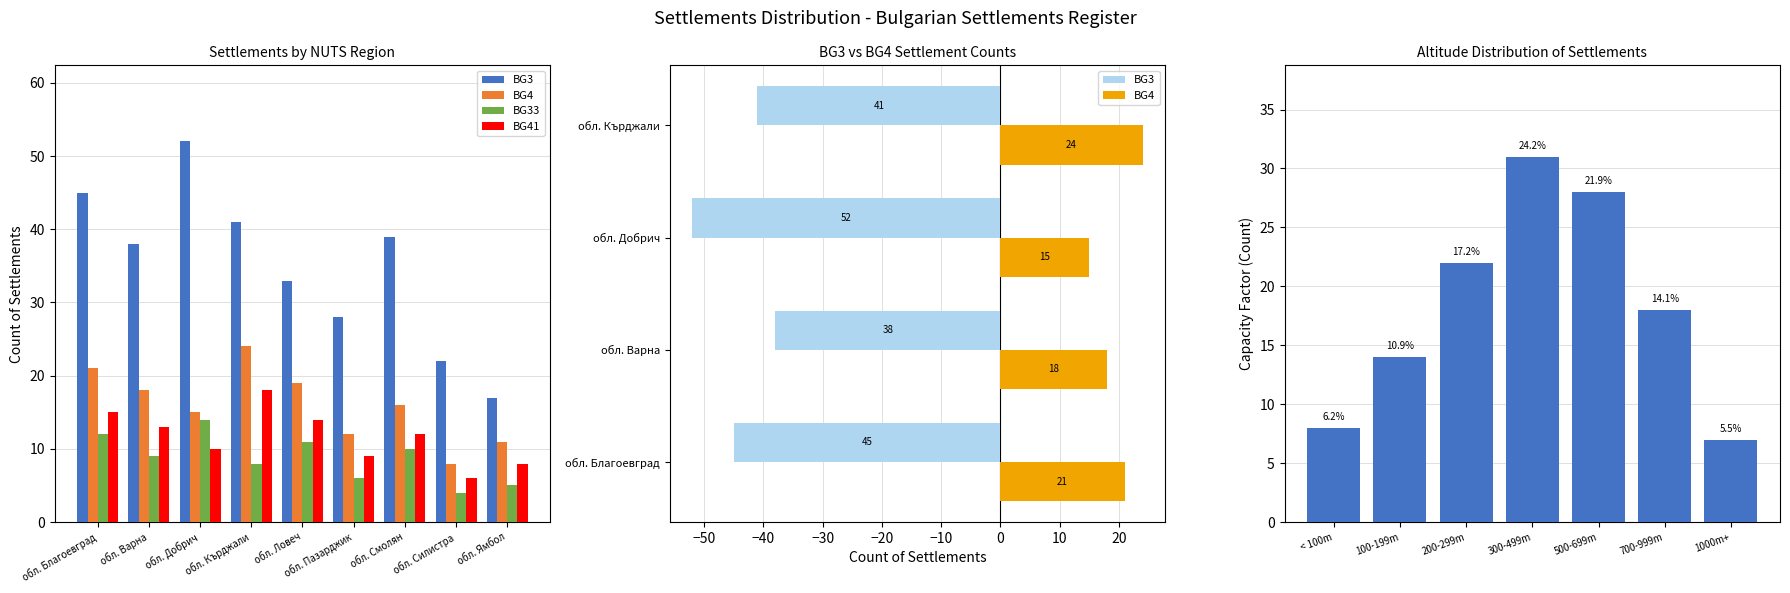

At which category is the sum across all series the highest?

обл. Благоевград